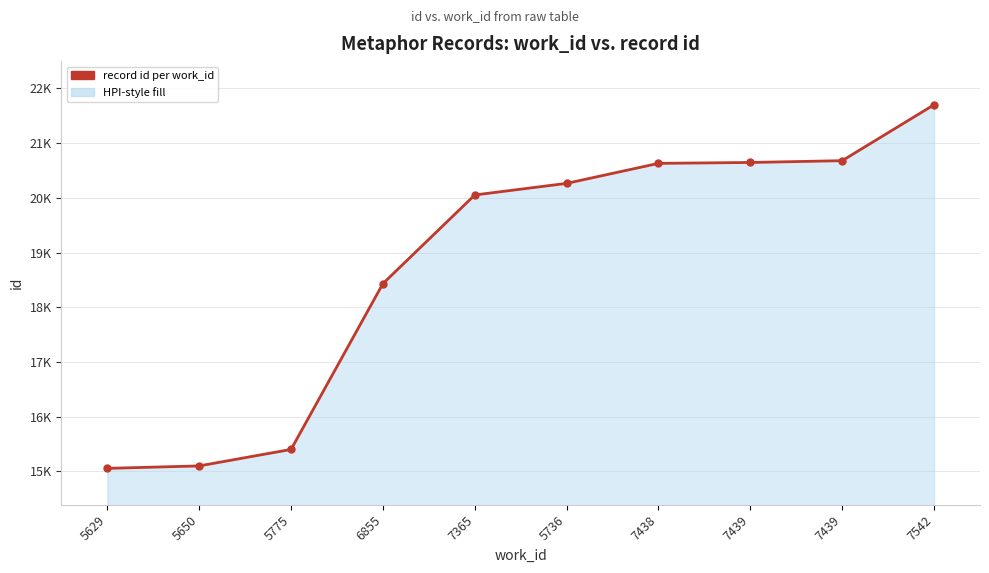

Is this an area chart (filled region under the line)?

Yes